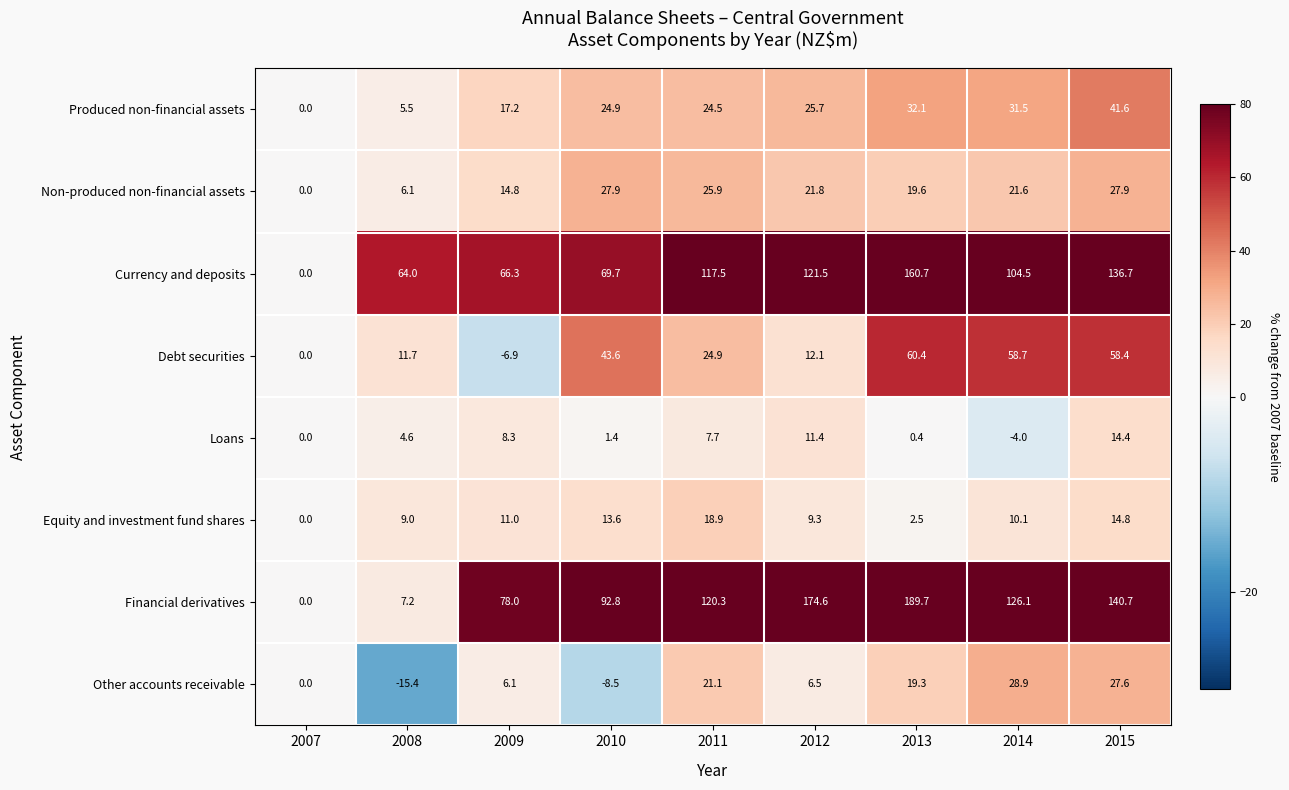

At which label does Currency and deposits first exceed 104?

2011